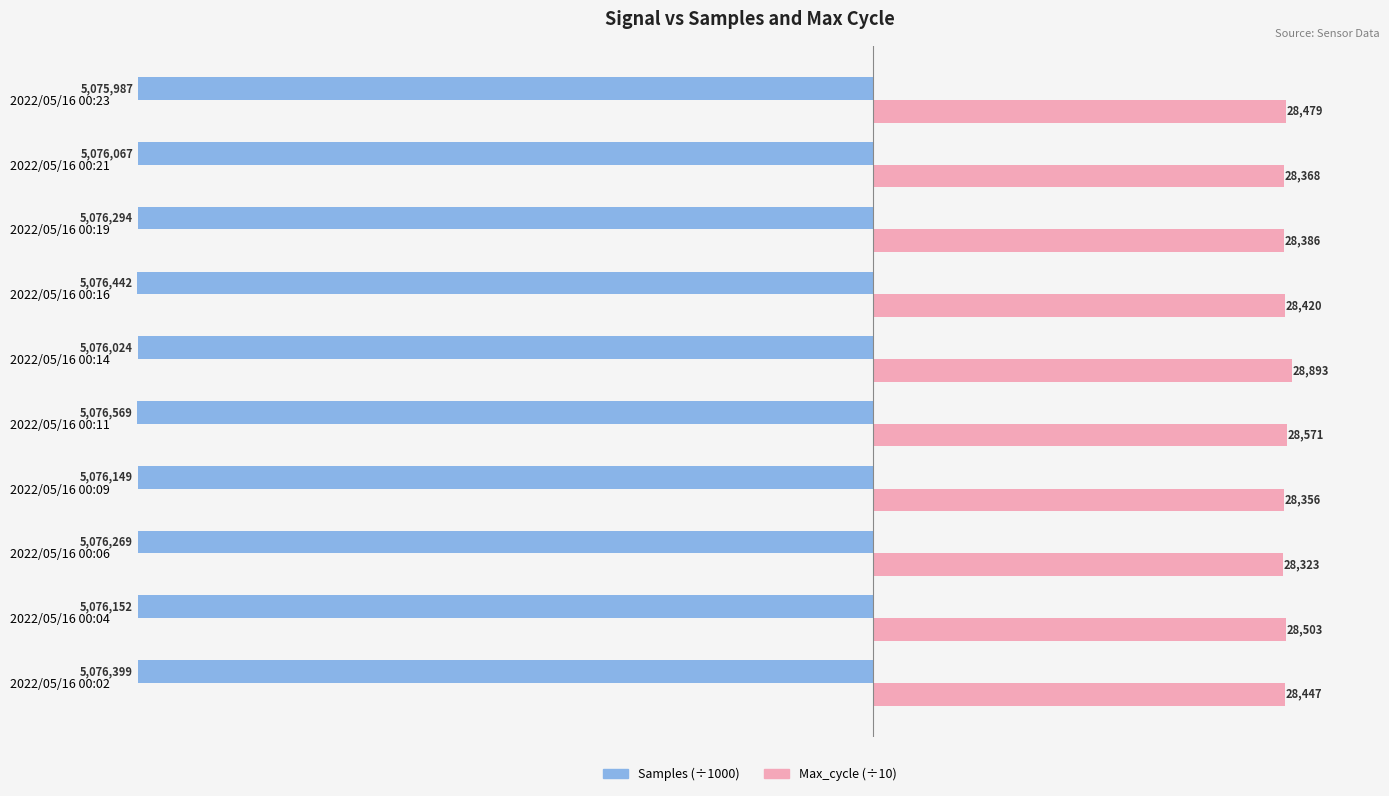

Which series has the largest range (max minus min)?

Max_cycle (÷10)